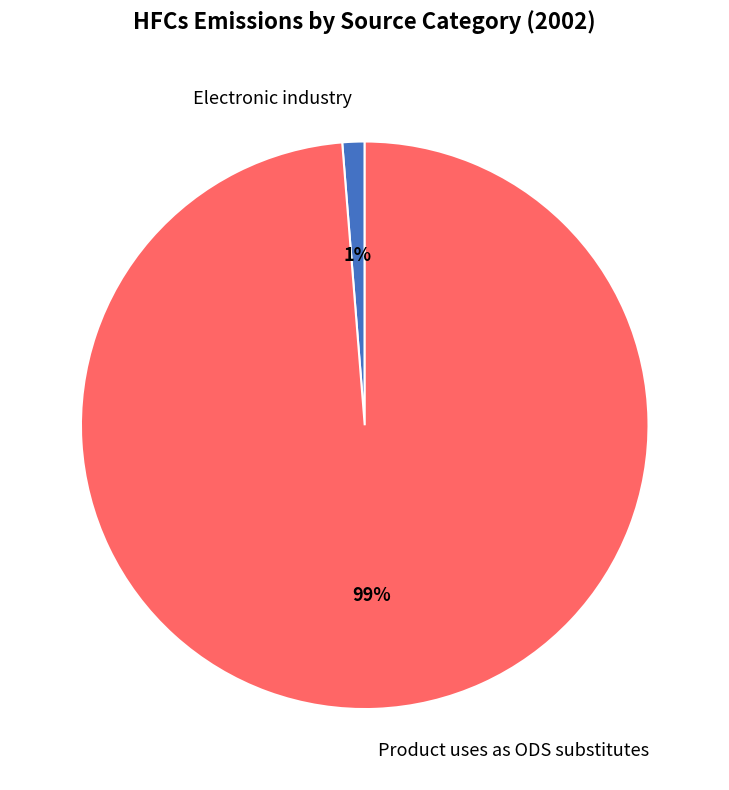

Which slice is the smallest?

Electronic industry